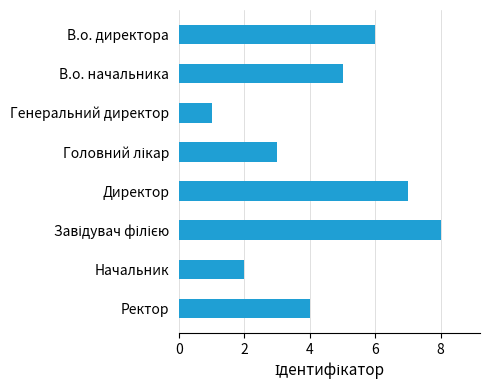

Read the value at В.о. директора.

6